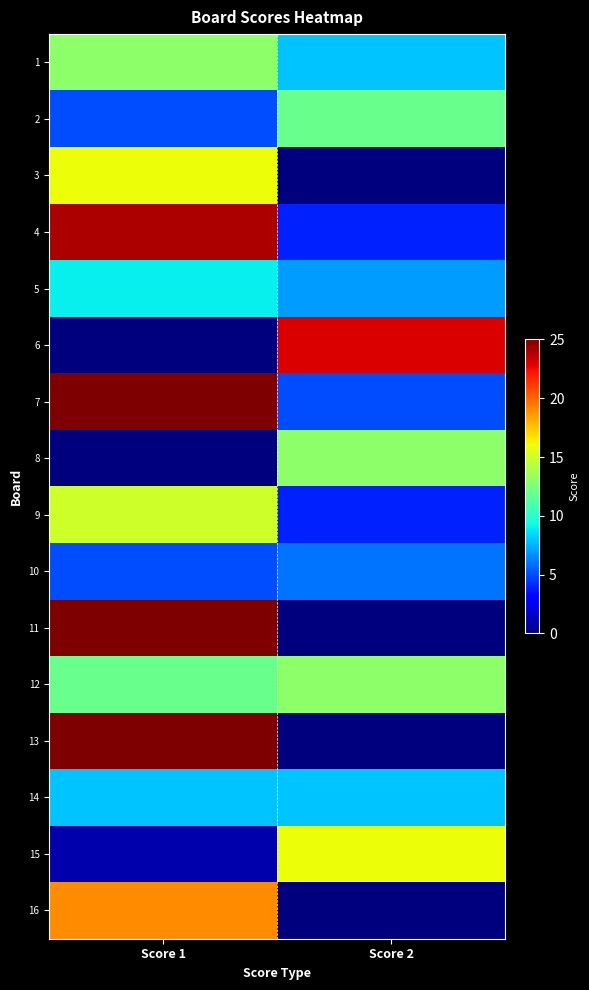

Which has a higher value, Score 1 or Score 2?

Score 1